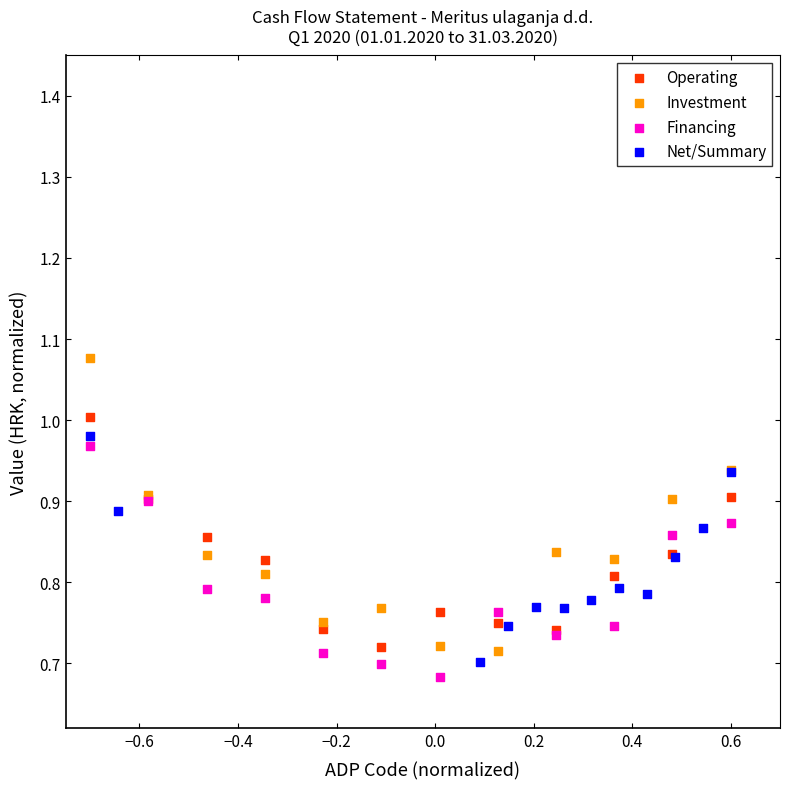

Which series reaches the minimum Y coordinate?

Financing